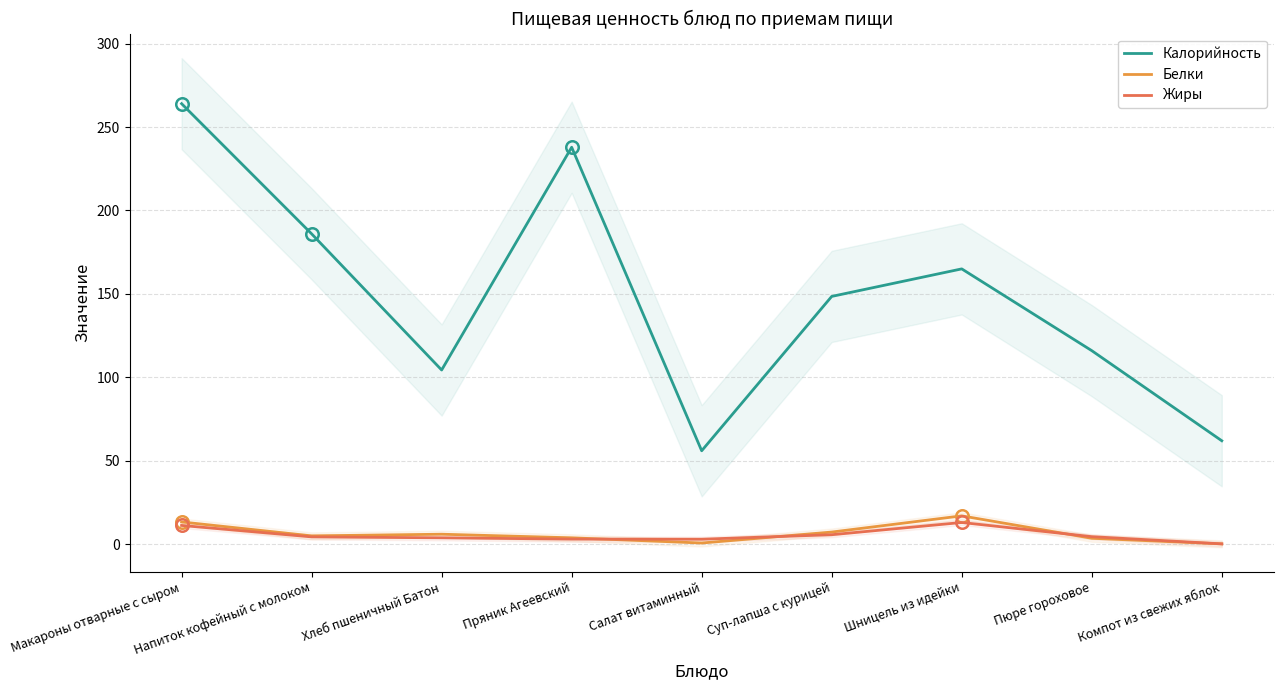

What is the difference between the second highest and second lowest values in the Калорийность series?

175.9